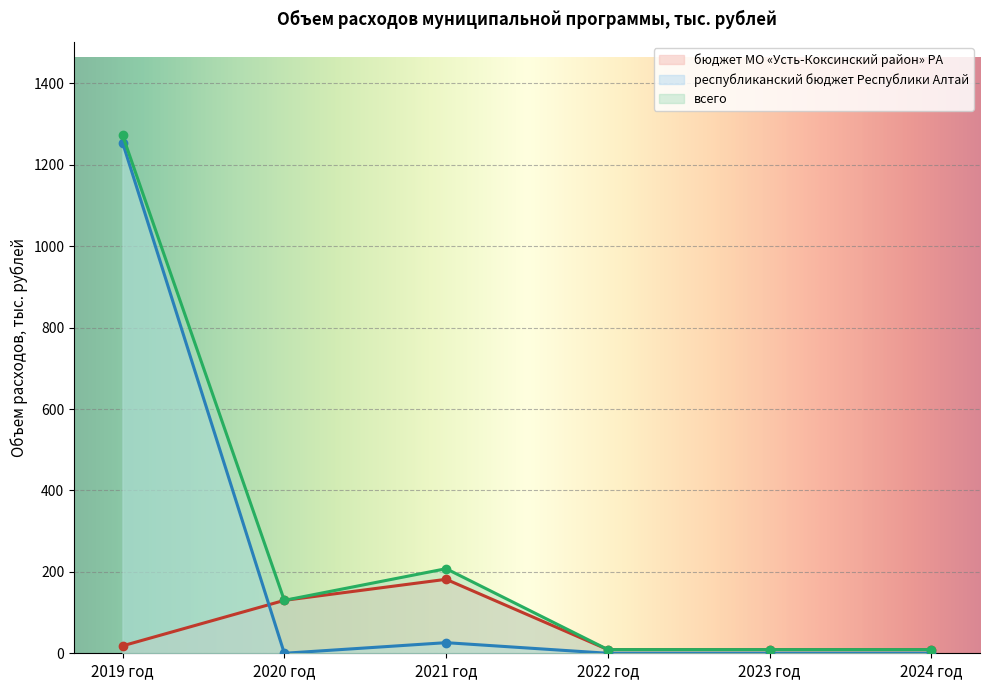

What is the approximate value of бюджет МО «Усть-Коксинский район» РА at 2024 год?

9.0